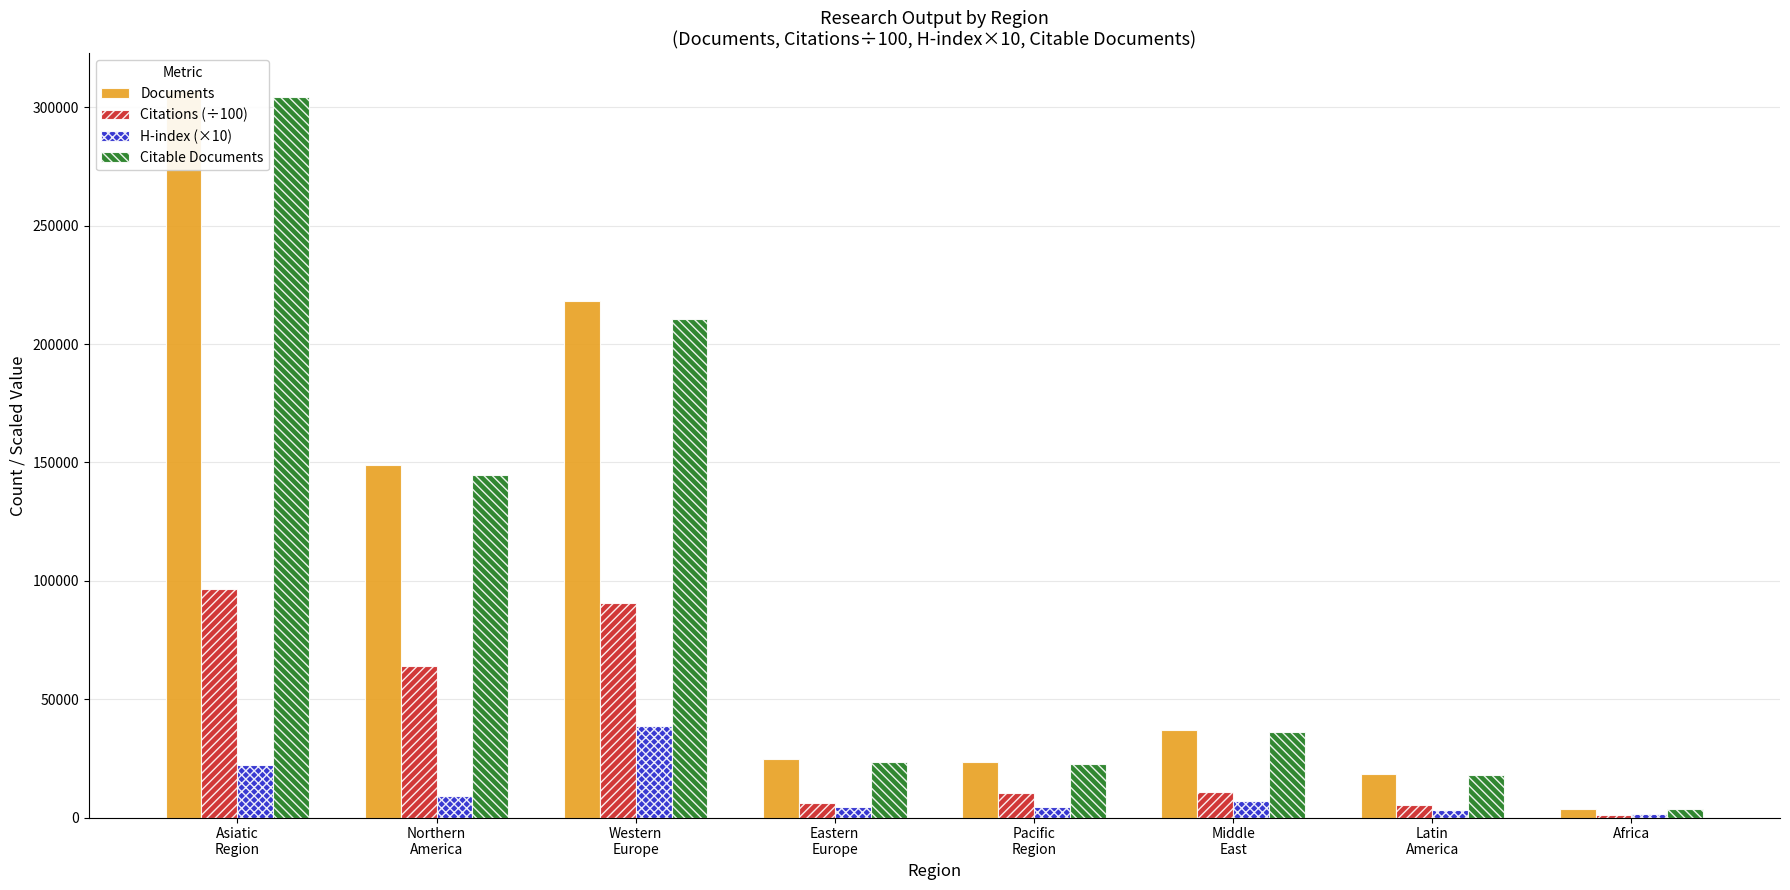

How many data points in Citations (÷100) are above 10663?

4